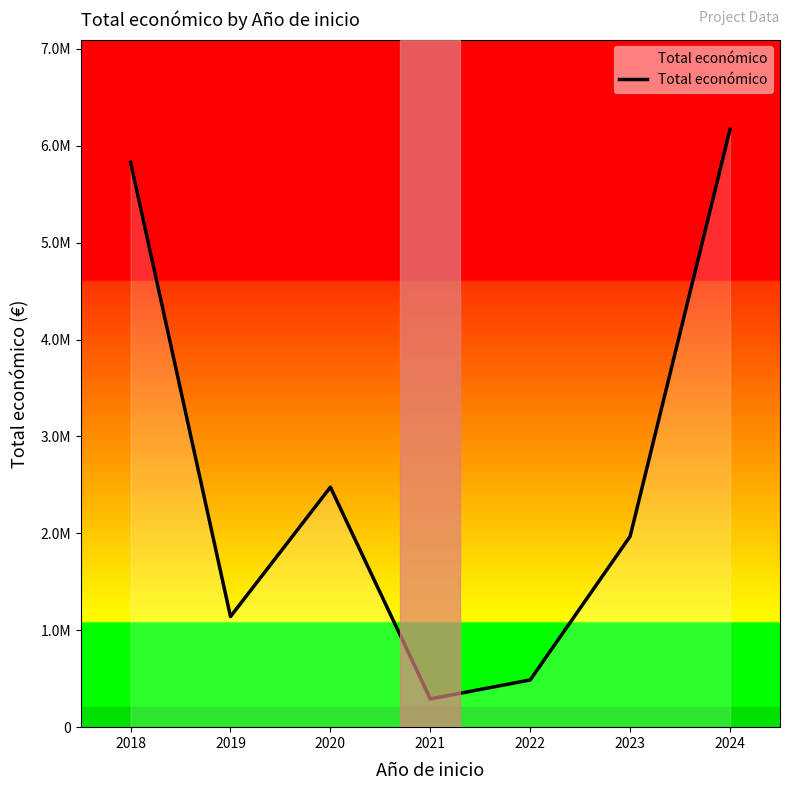

Reading right to left, what are all the values shown in this chart?

2024=6170373	2023=1969311	2022=487377	2021=291200	2020=2476786	2019=1141503	2018=5828868